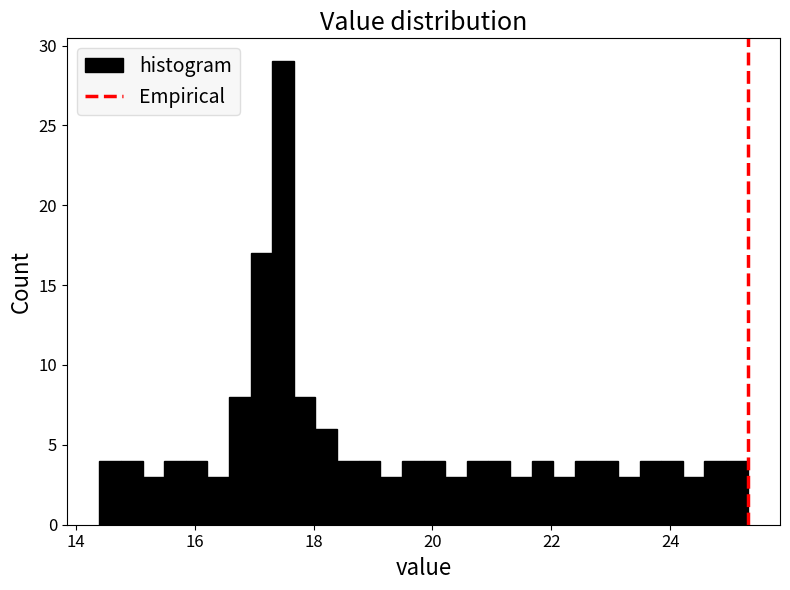

Around what value on the x-axis is the tallest bar? Give the approximate position of its centre, as read against the axis.

17.4